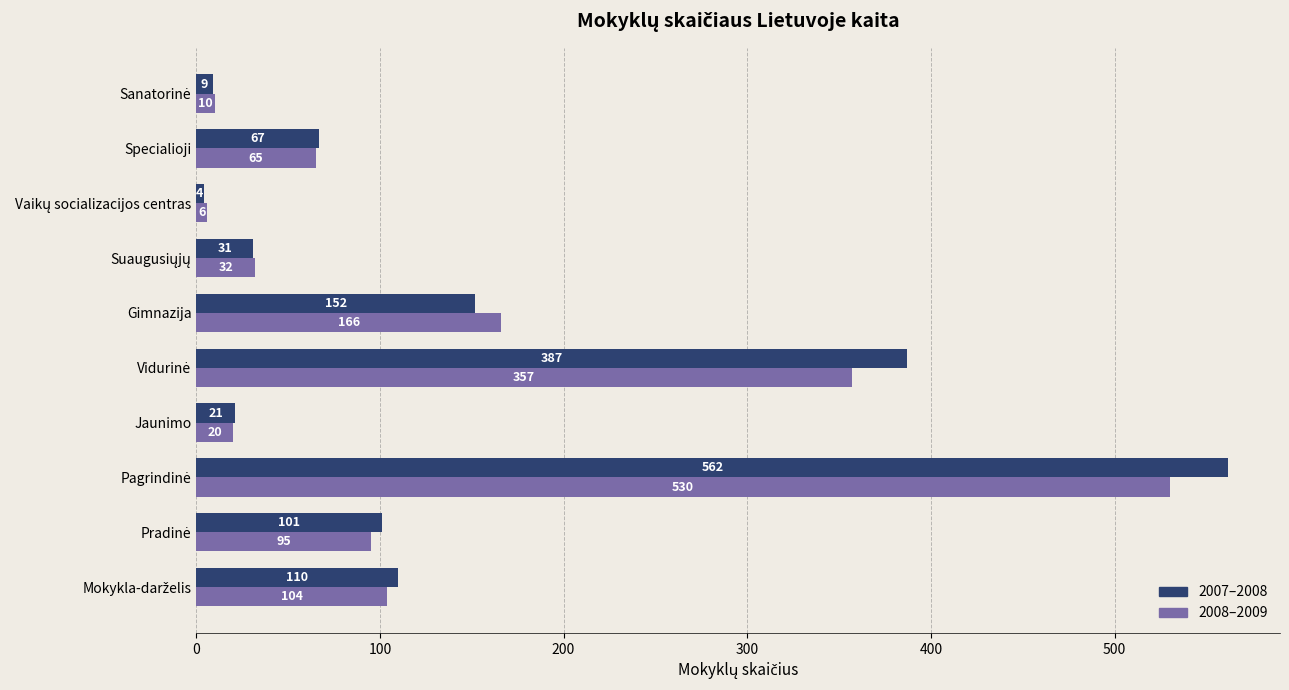

What is the average value of the 2007–2008 series?

144